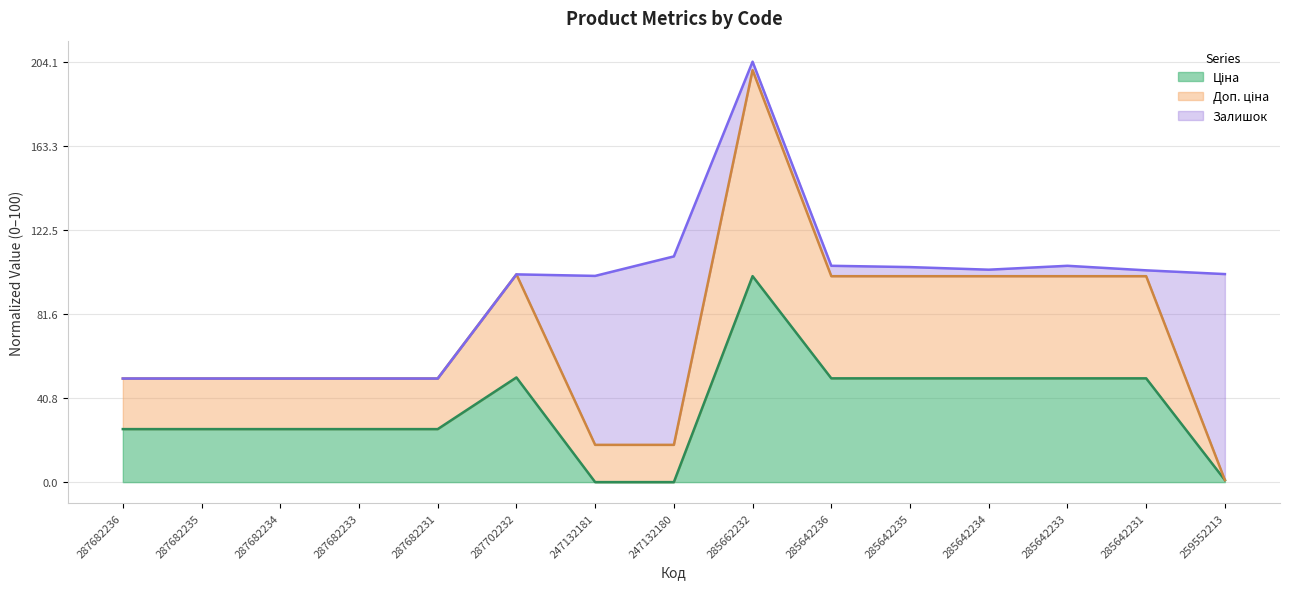

At how many categories does at least one series exceed 127?

1